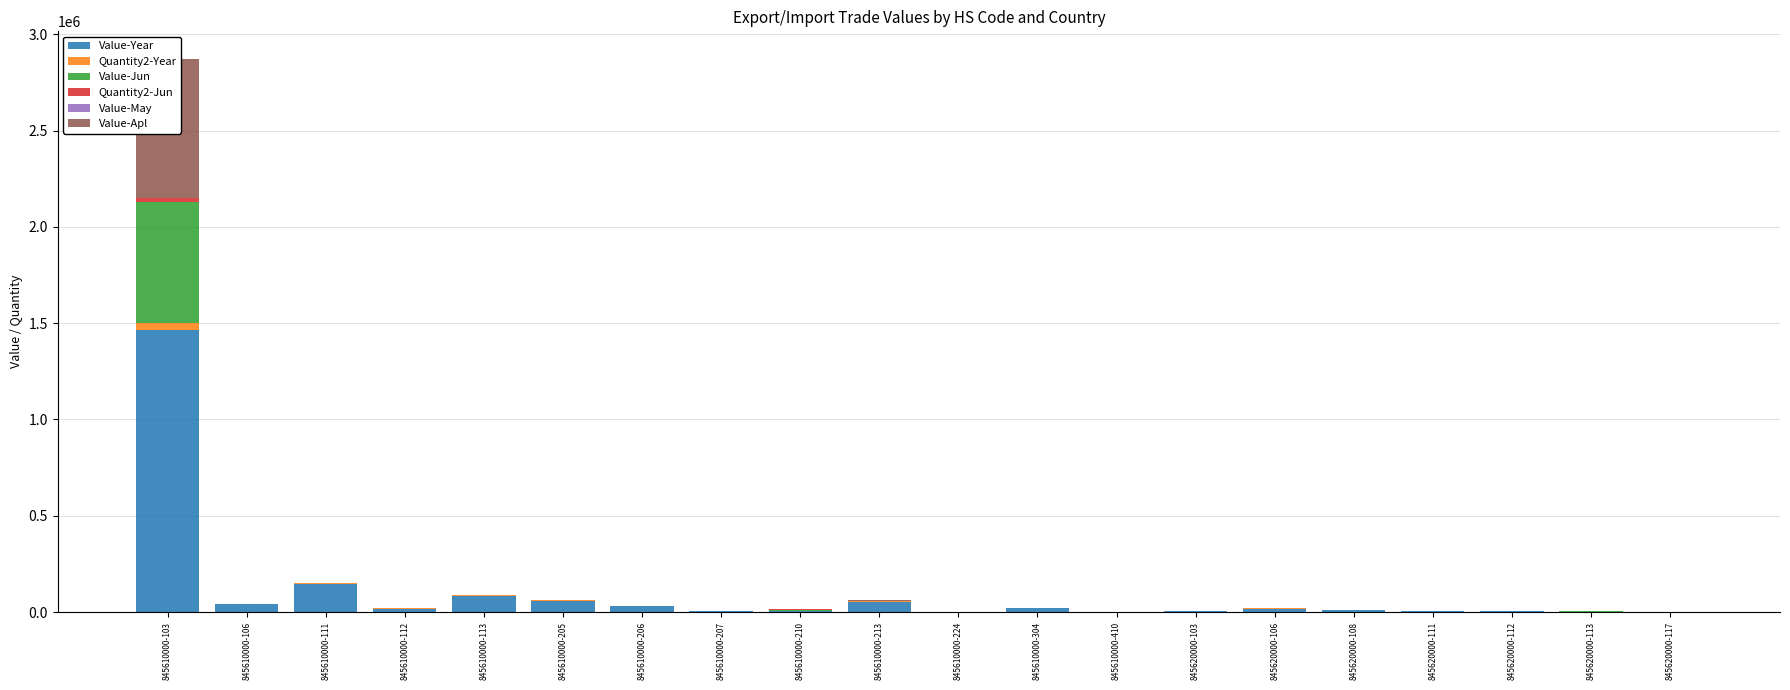

At which label does Value-Year reach its minimum?

845610000-224